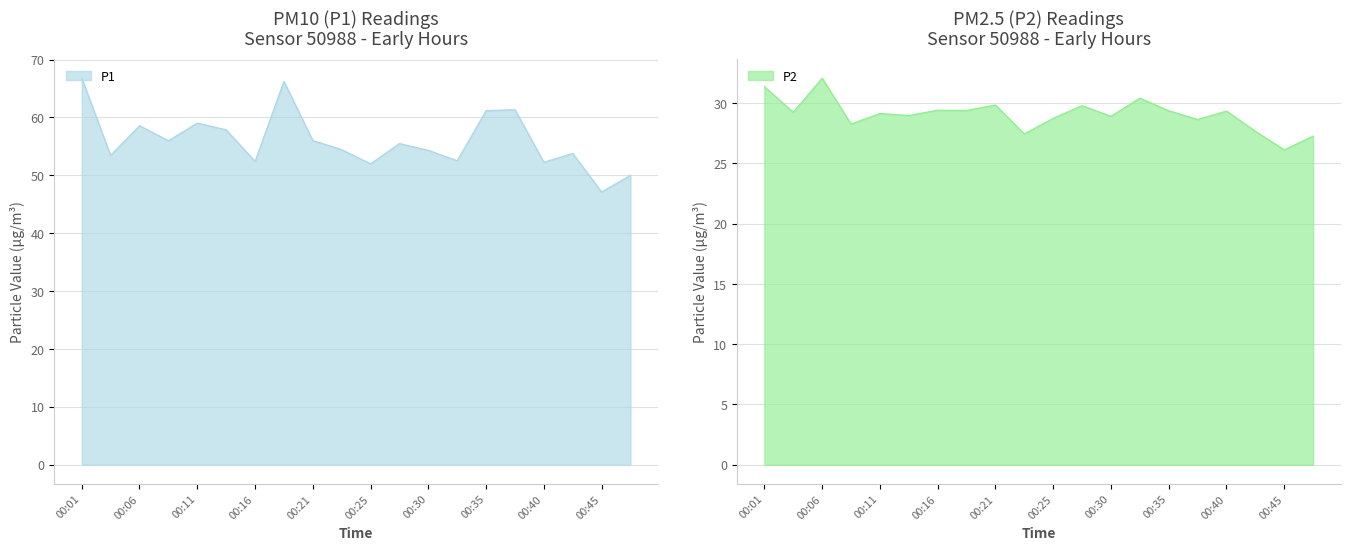

What is the total value across all series at 00:25?

80.8